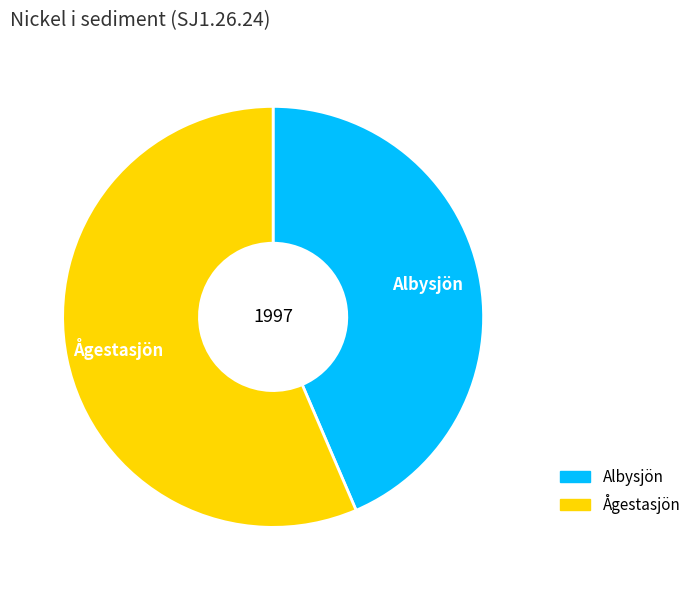

The Ågestasjön slice represents 56% of the pie. True or false?

True